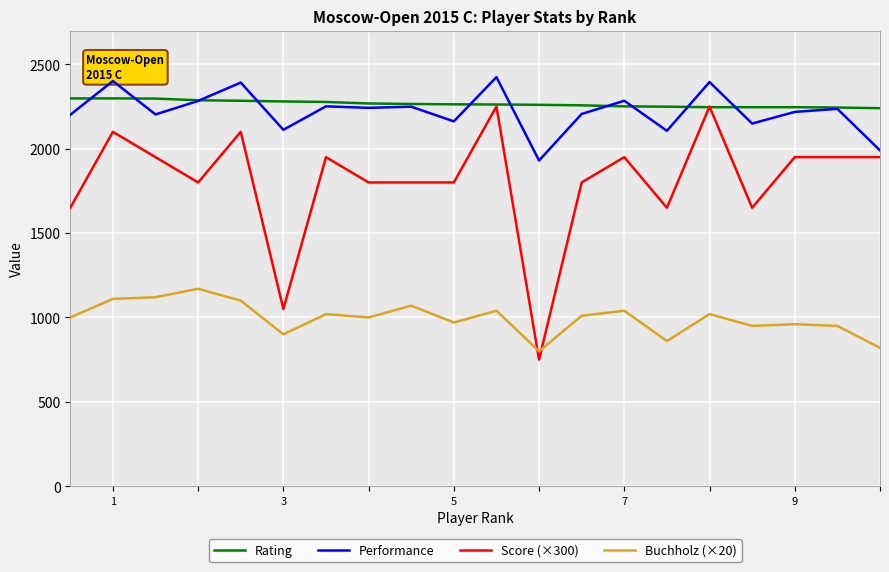

In Performance, how many points are lower than both neighbors (excluding endpoints)?

7